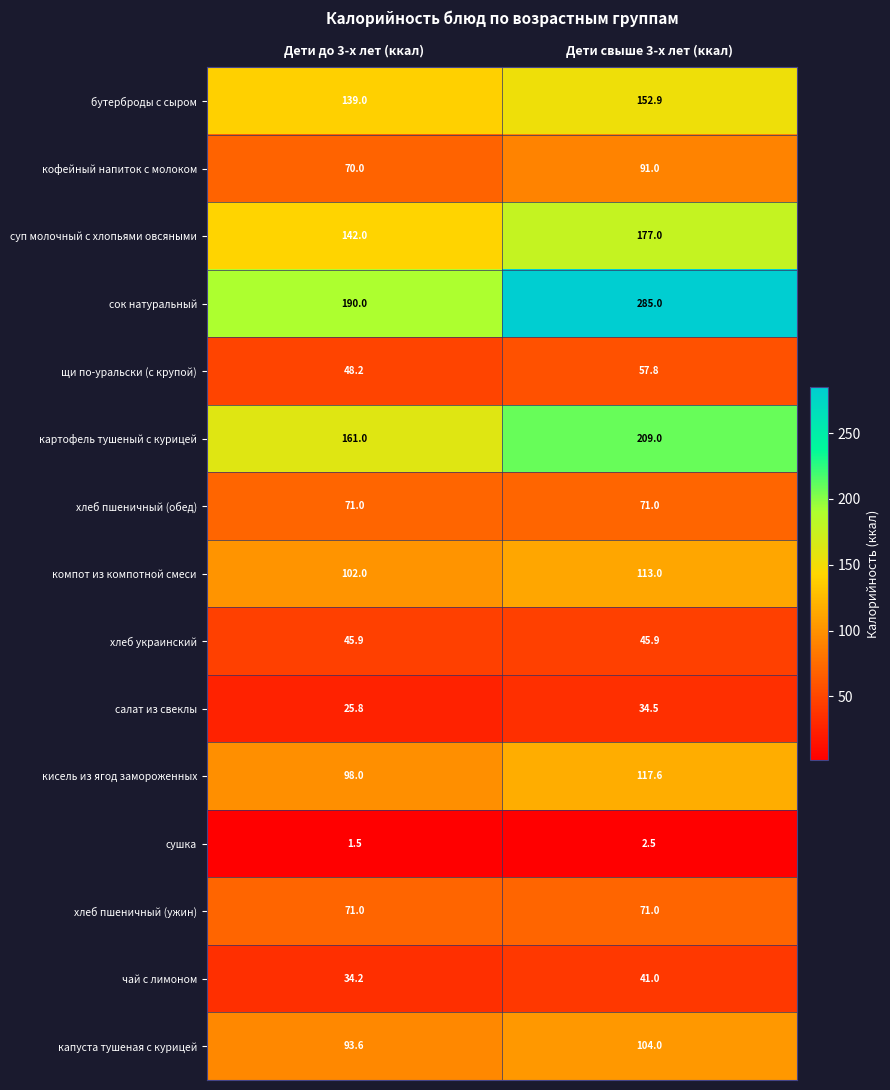

What is the approximate value of хлеб украинский at Дети до 3-х лет (ккал)?

45.9